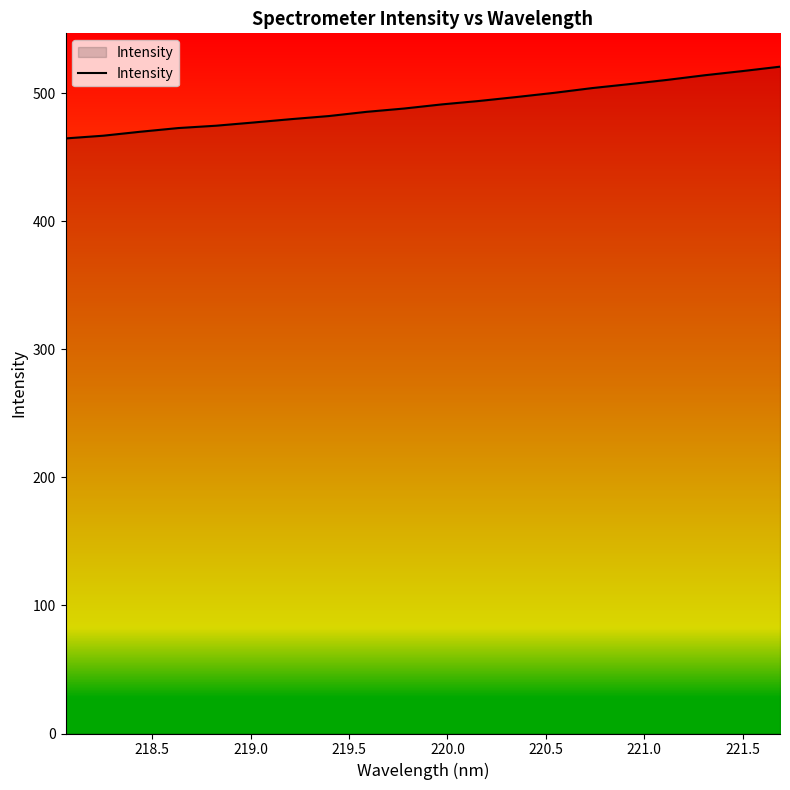

What is the smallest value displayed?

464.8